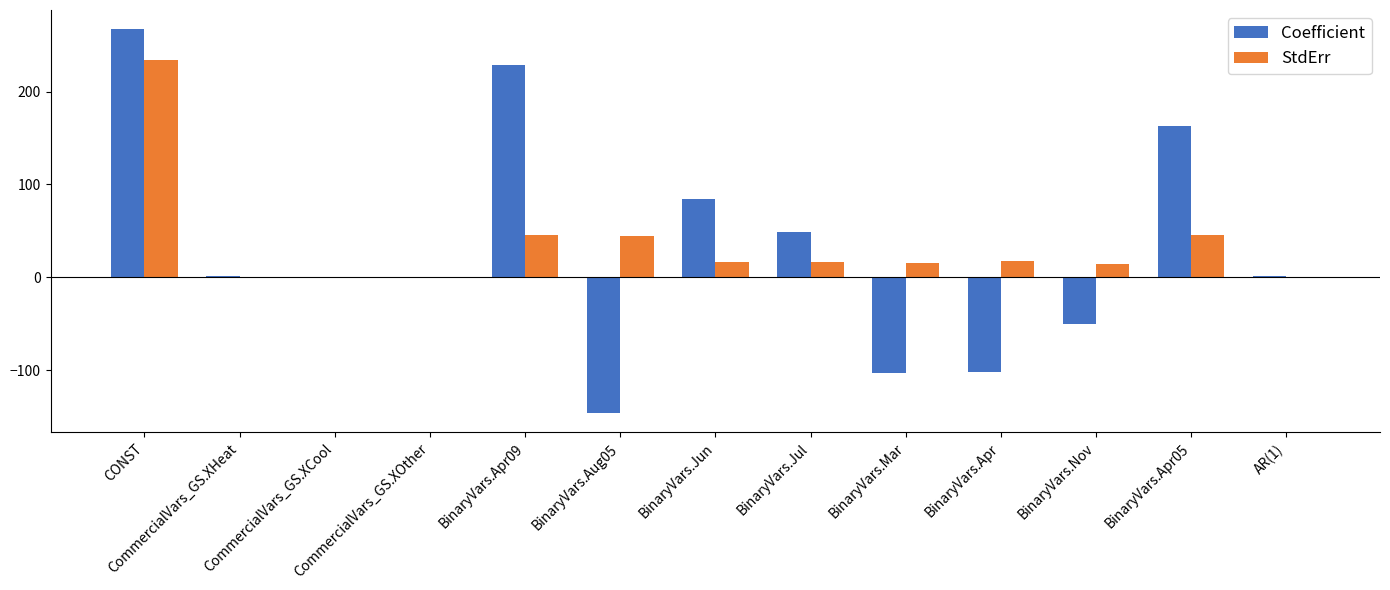

What is the difference between the Coefficient values at CommercialVars_GS.XHeat and BinaryVars.Jul?

47.7